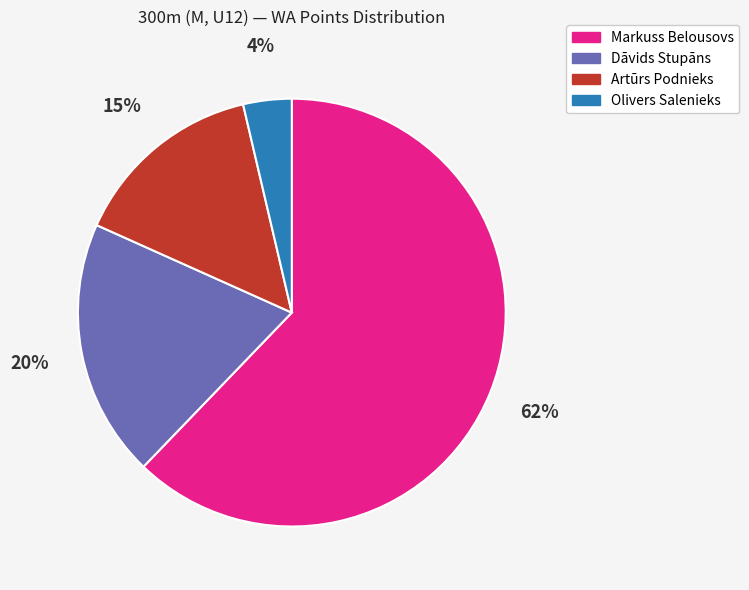

Do Olivers Salenieks and Artūrs Podnieks together represent more than half of the pie?

No